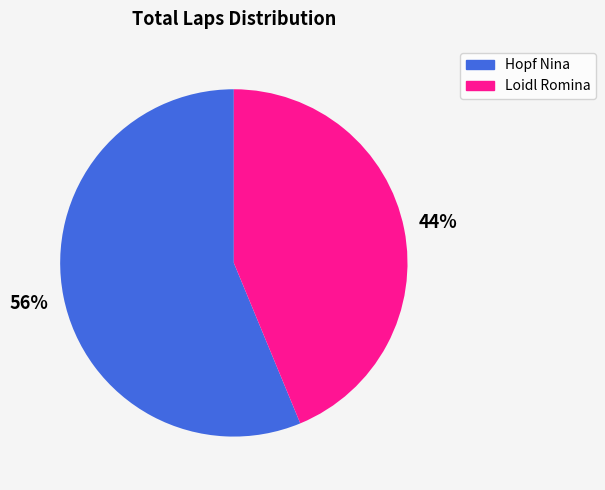

What is the majority slice?

Hopf Nina